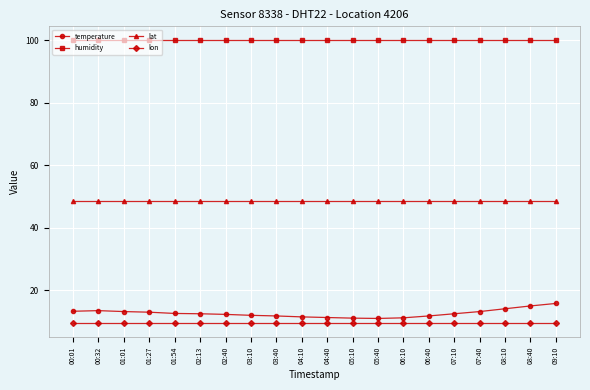

What is the value of the lat point at the 3rd from the left?

48.6